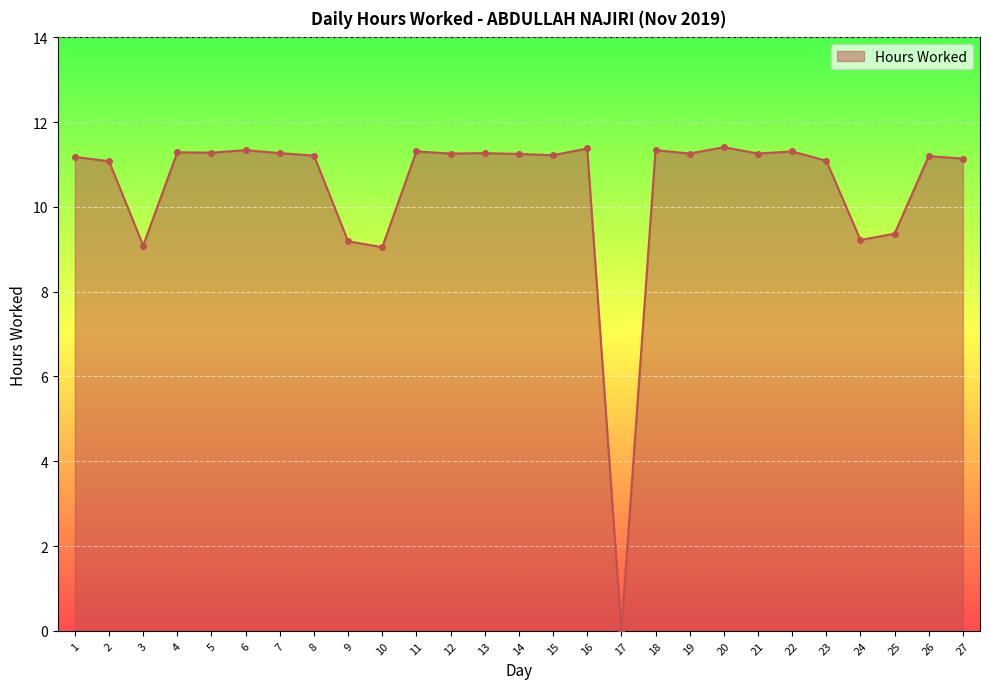

What is the difference between the second highest and second lowest values?

2.3